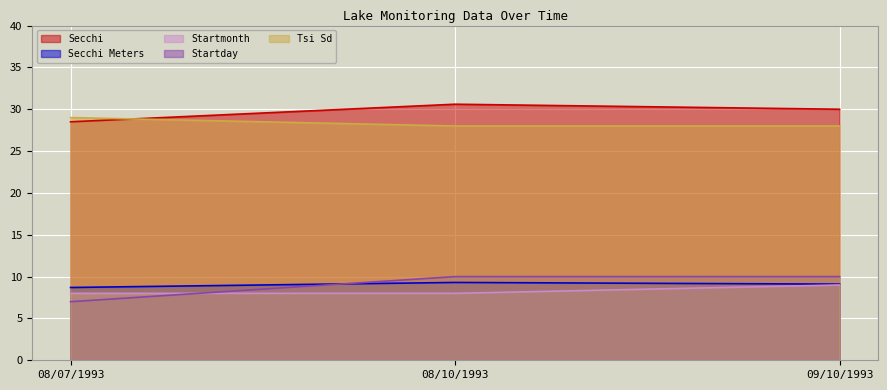

What are all the series names shown in the legend?

Secchi, Secchi Meters, Startmonth, Startday, Tsi Sd